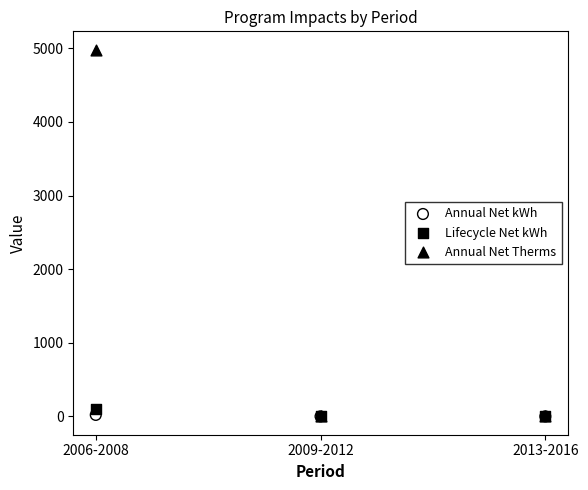

What are all the series names shown in the legend?

Annual Net kWh, Lifecycle Net kWh, Annual Net Therms